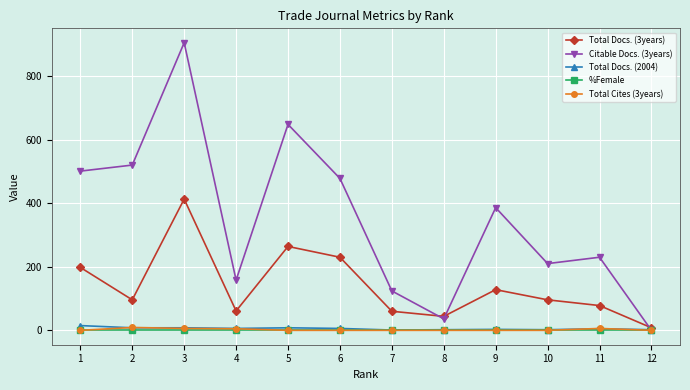

Which series has the widest spread of values?

Citable Docs. (3years)